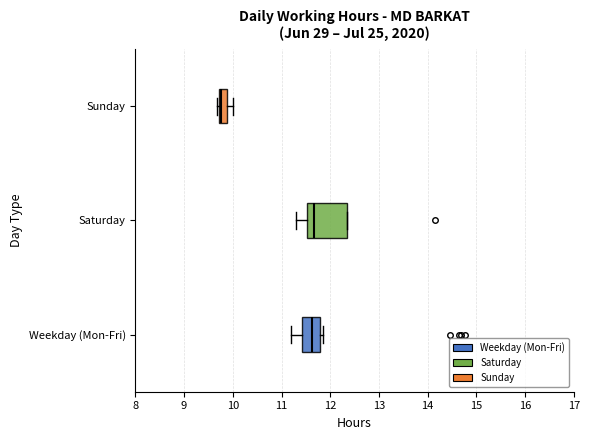

Reading bottom to top, read every box against the x-axis: the position of its median line, the range the box covers, and the ends of its whiskers. The values are not printed on the chart, so give them approximately, as read against the axis.

Weekday (Mon-Fri): median 11.6, box 11.4 to 11.8, whiskers 11.2 to 11.9
Saturday: median 11.7, box 11.5 to 12.3, whiskers 11.3 to 12.3
Sunday: median 9.8, box 9.7 to 9.9, whiskers 9.7 (just left of the box's left edge) to 10.0